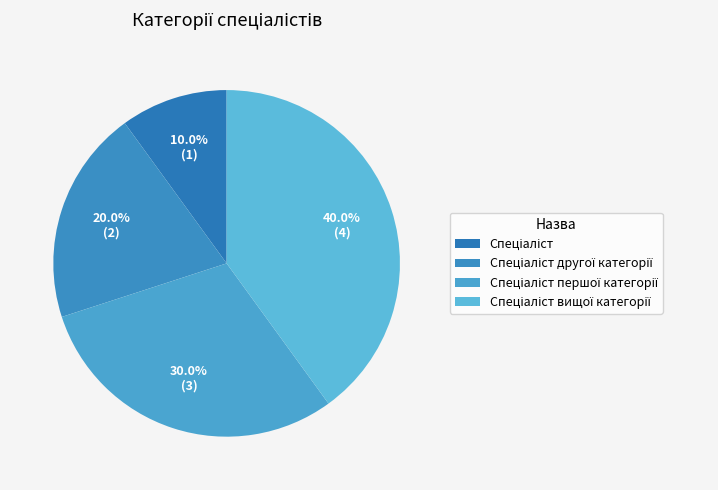

What is the change in value from Спеціаліст to Спеціаліст вищої категорії?

+3